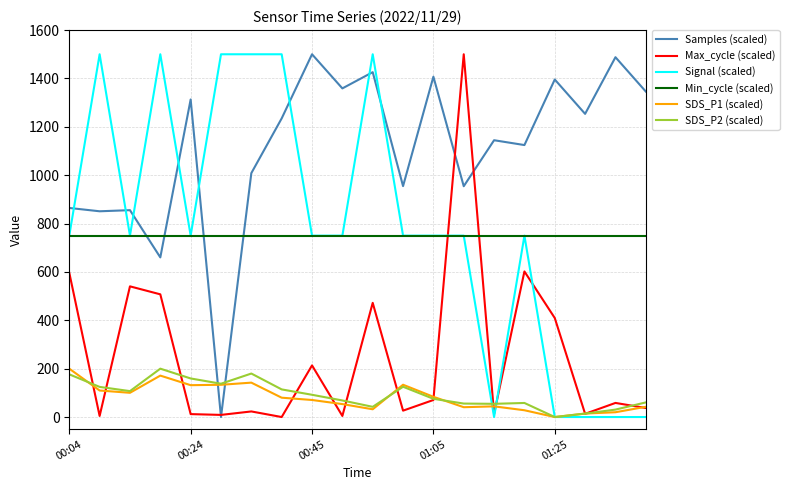

Which series ends up on top after the final intersection of Signal (scaled) and Max_cycle (scaled)?

Max_cycle (scaled)